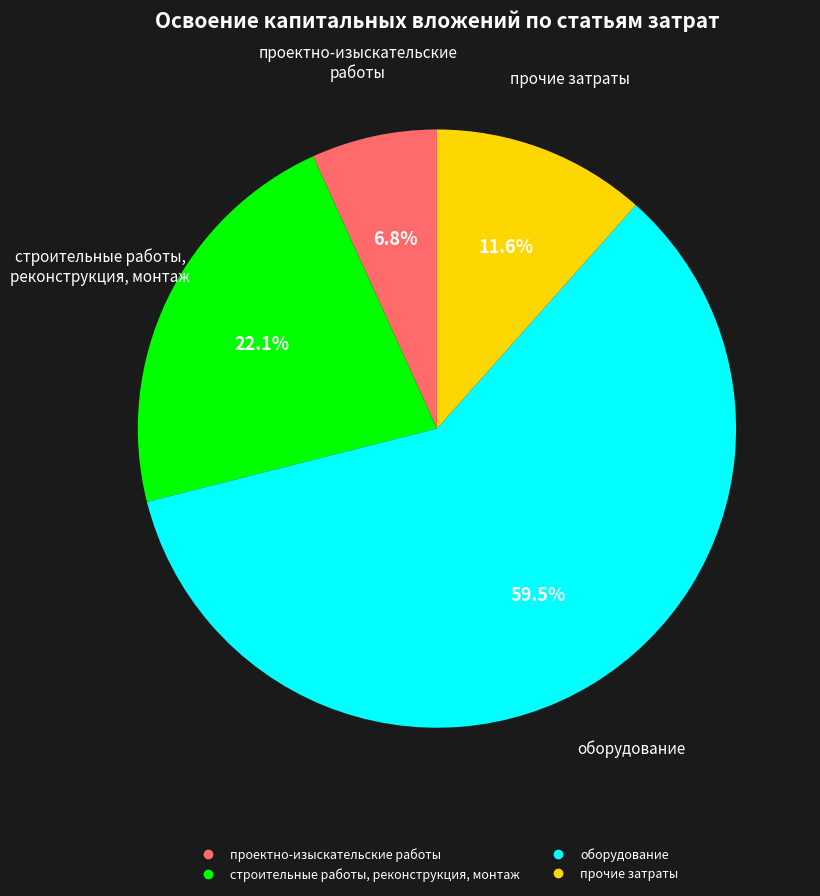

True or false: оборудование accounts for 46% of the total.

False